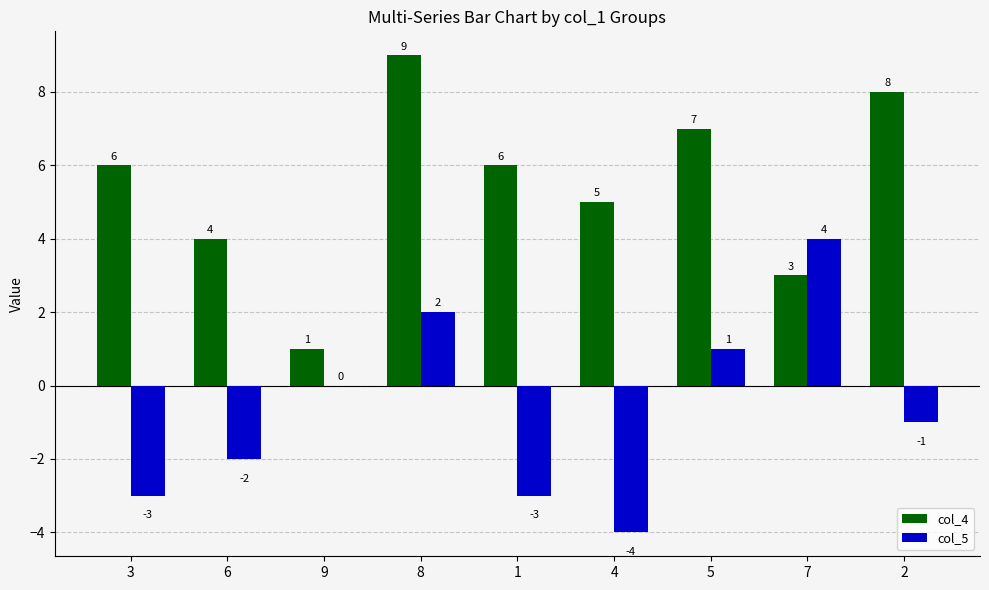

Between 5 and 7, which series saw the biggest shift?

col_4